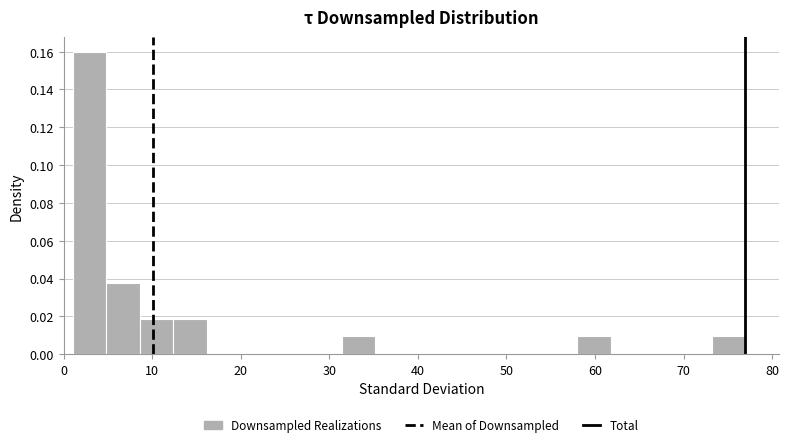

Around what value on the x-axis is the tallest bar? Give the approximate position of its centre, as read against the axis.

3